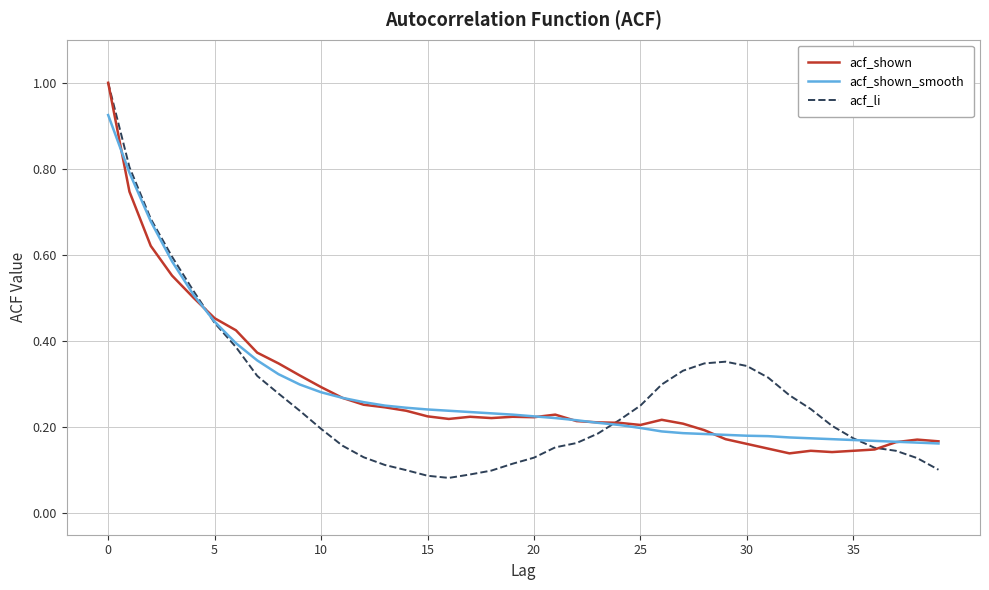

How many distinct data groups are displayed?

3